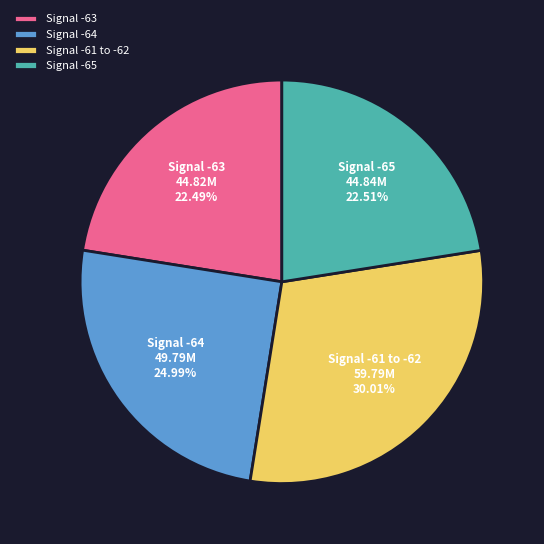

To the nearest percent, what is the average slice percentage?

25%